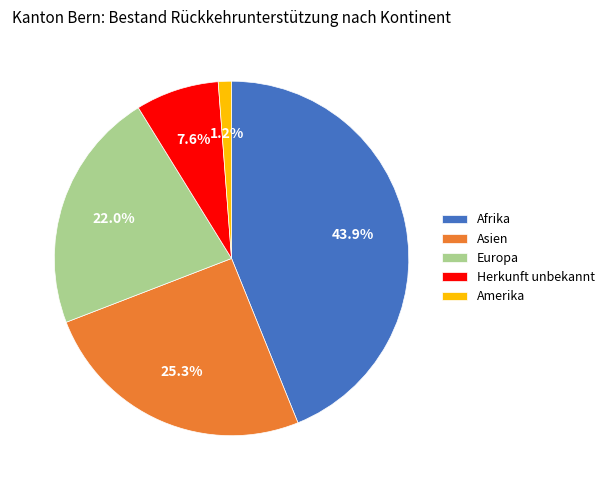

Is it true that Amerika is 1% of the pie?

True